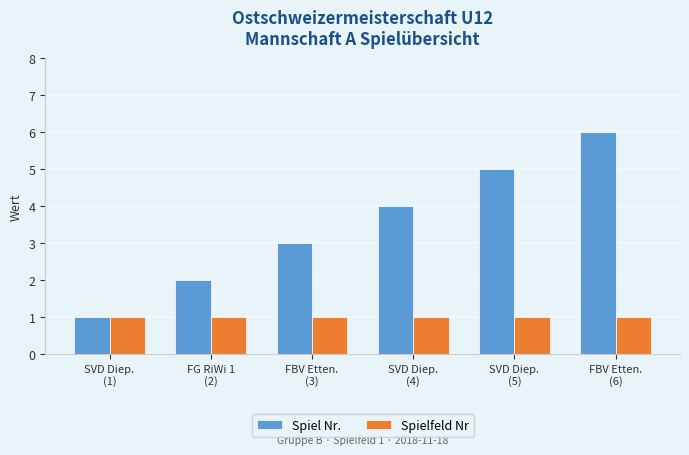

The Spiel Nr. series shows 3 at FBV Etten.
(3). True or false?

True